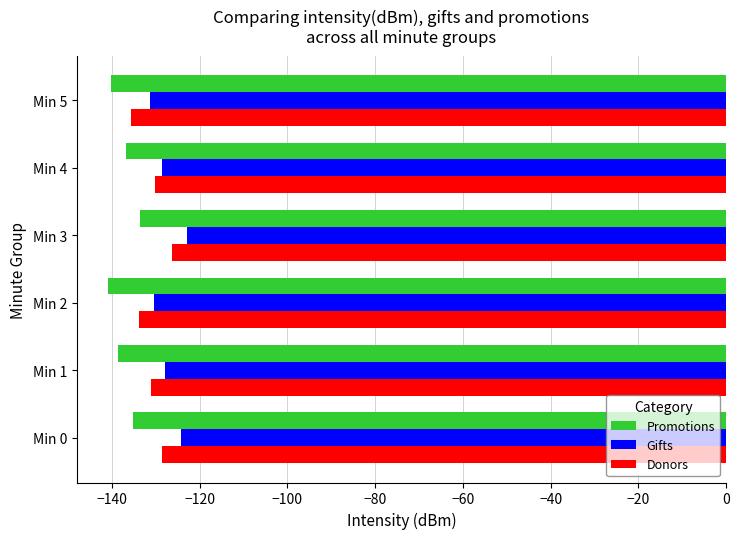

What is the total value across all series at Min 0?

-388.0